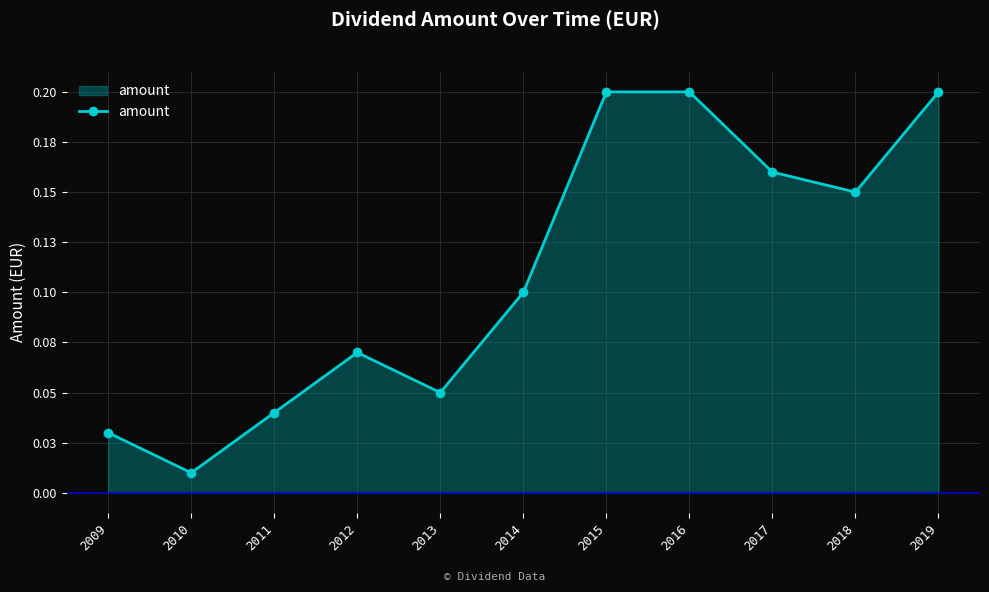

Does the chart have visible grid lines?

Yes